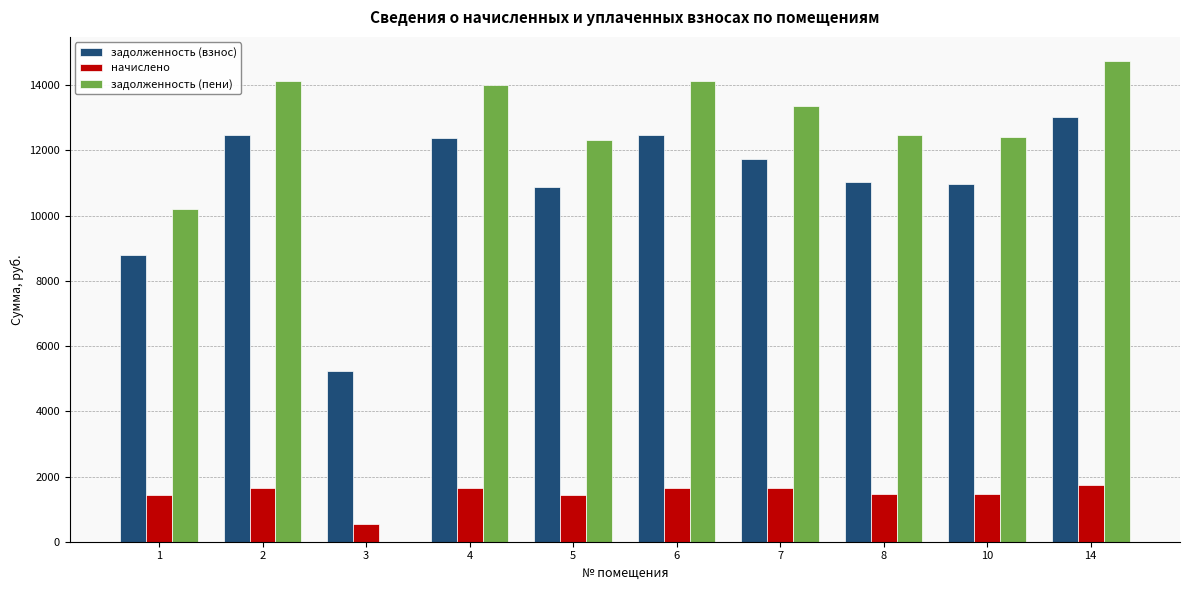

Which category has the highest value across all series?

14